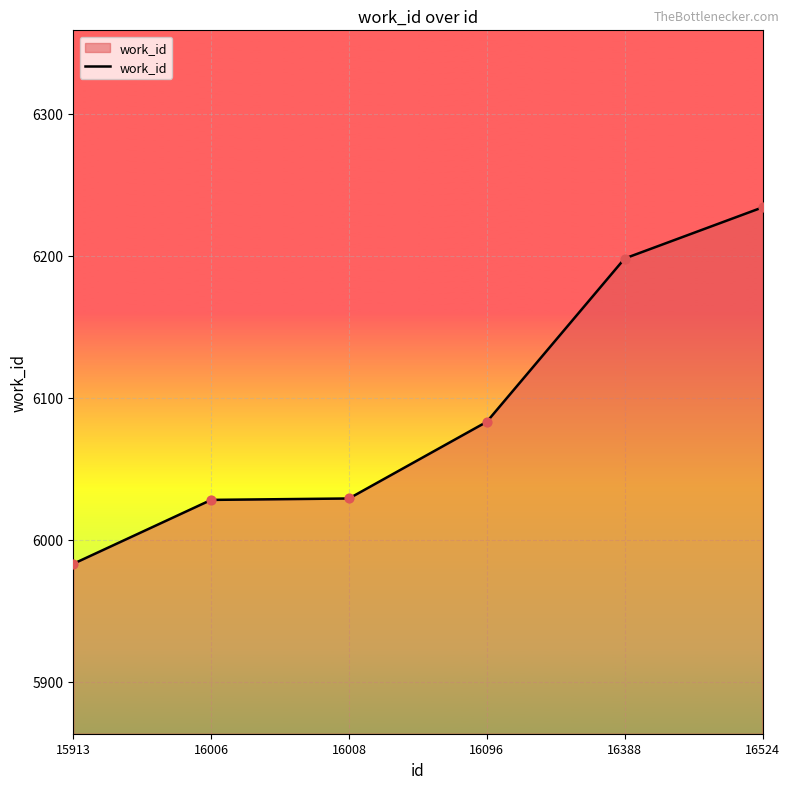

What is the ratio of the value at 16008 to the value at 15913?

1.0